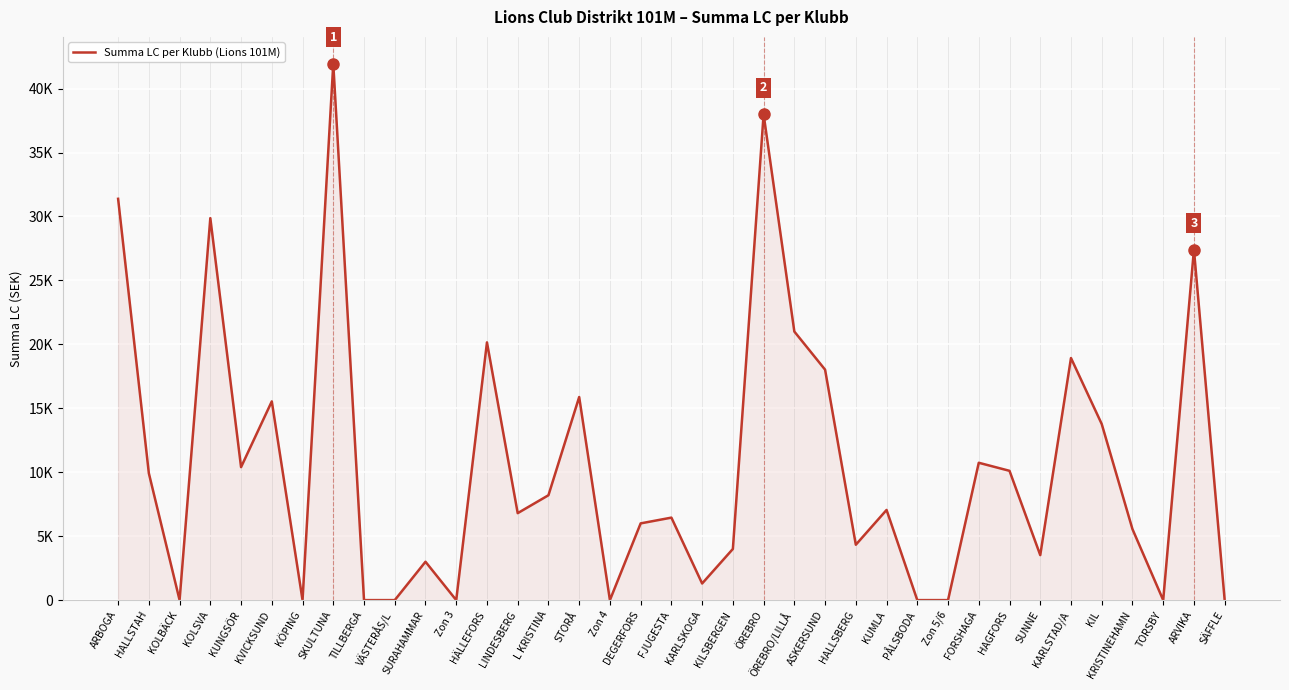

Where is the first local maximum?

KOLSVA